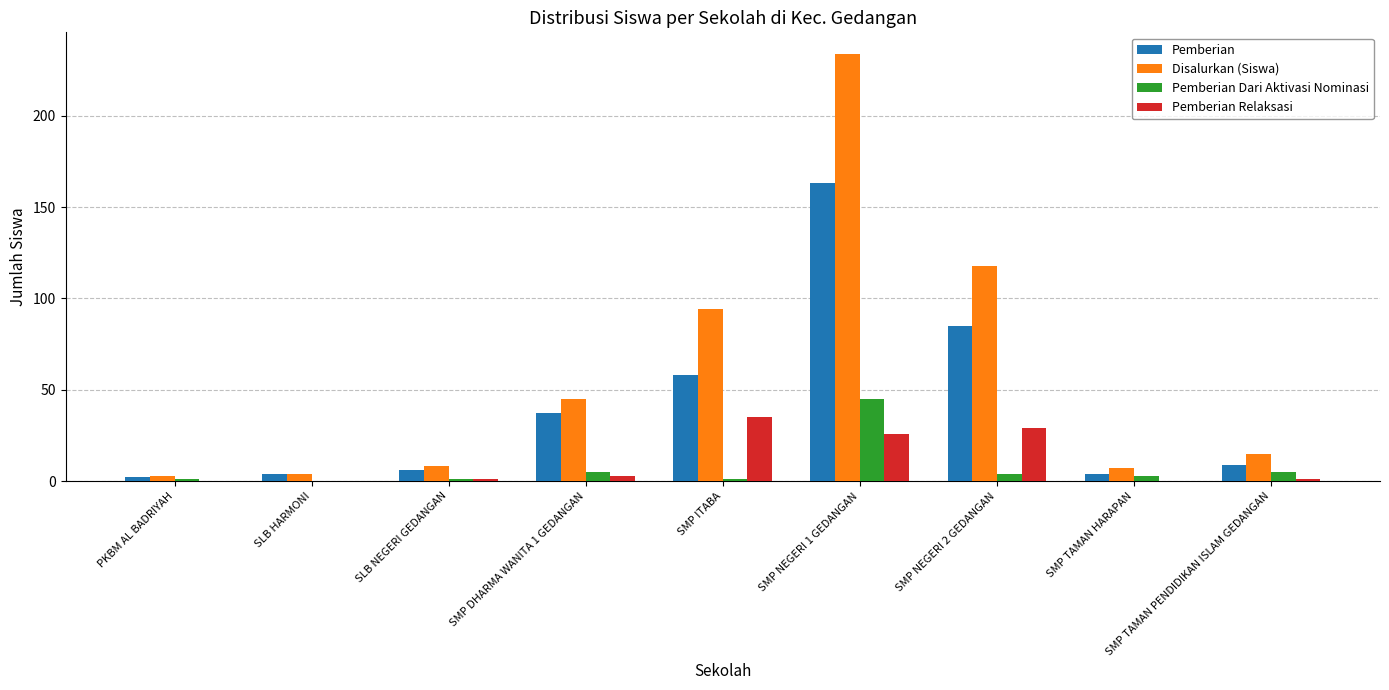

At which label is Pemberian closest to 82?

SMP NEGERI 2 GEDANGAN